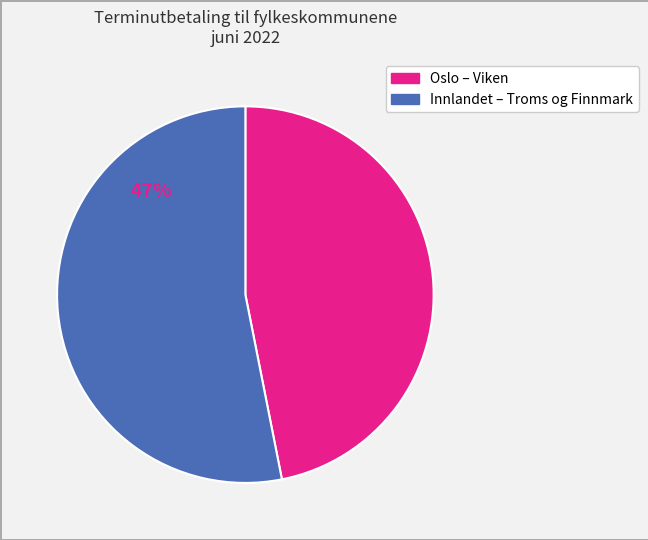

Does any single category account for the majority?

Yes